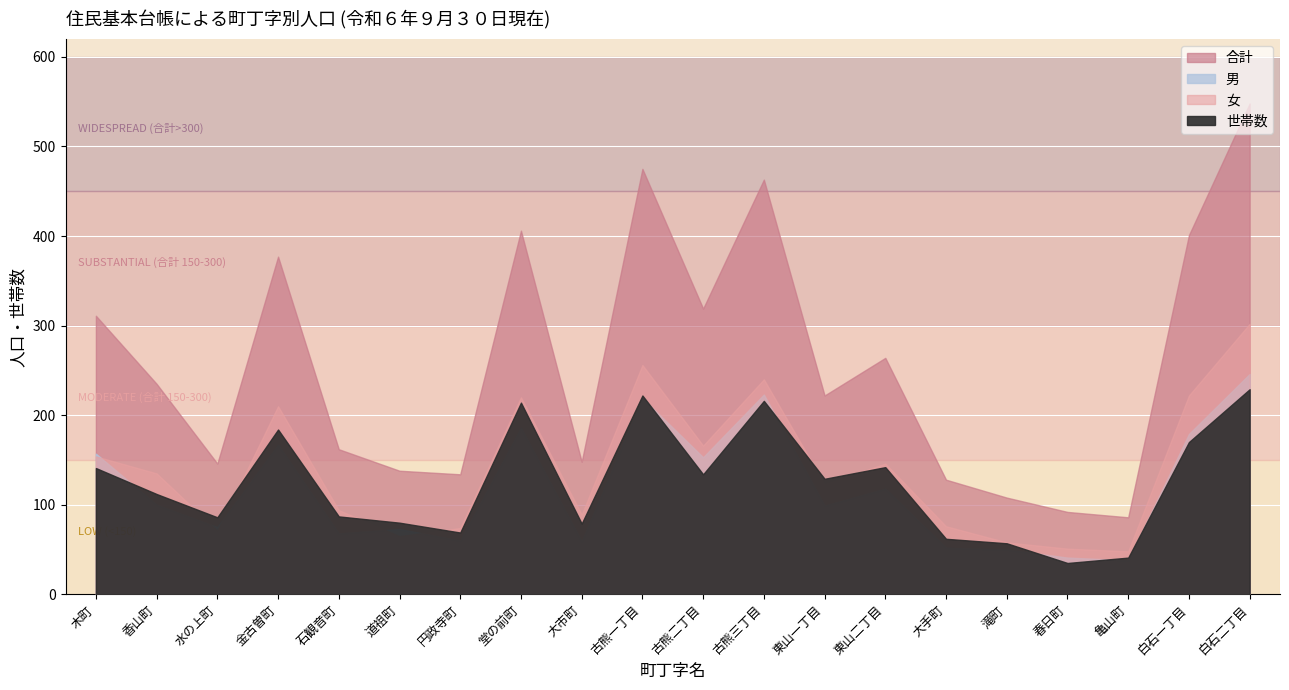

At how many categories does at least one series exceed 189?

11